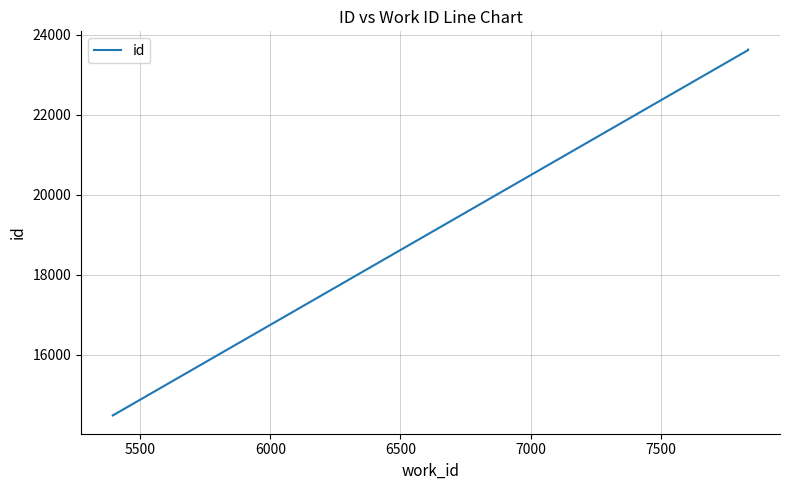

Does the chart have visible grid lines?

Yes